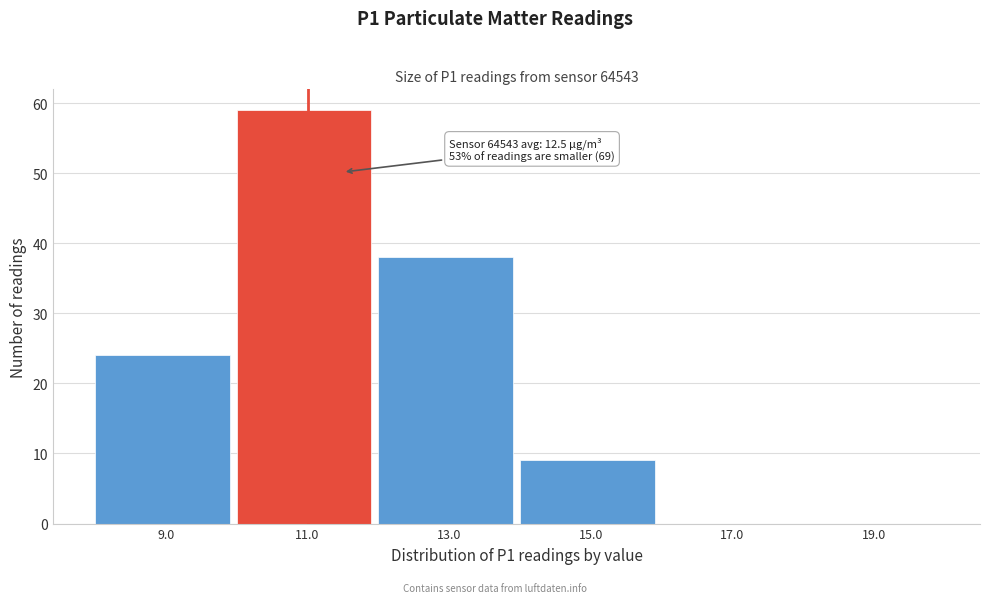

Reading left to right, list all the values displayed in this chart.

9.0=24	11.0=59	13.0=38	15.0=9	17.0=0	19.0=0